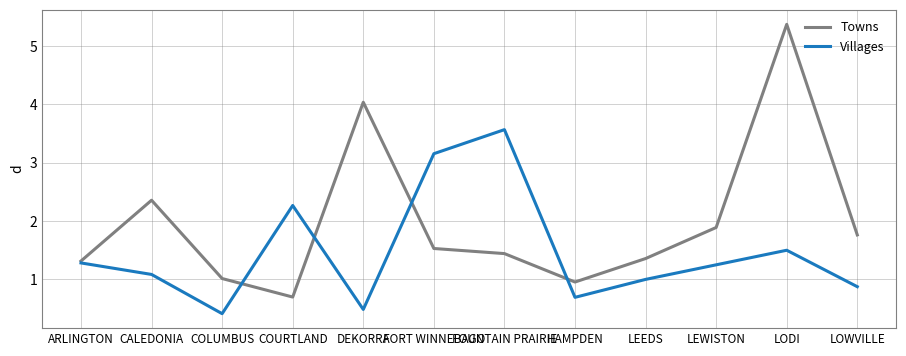

Is it true that Towns equals 1.5 at FORT WINNEBAGO?

True